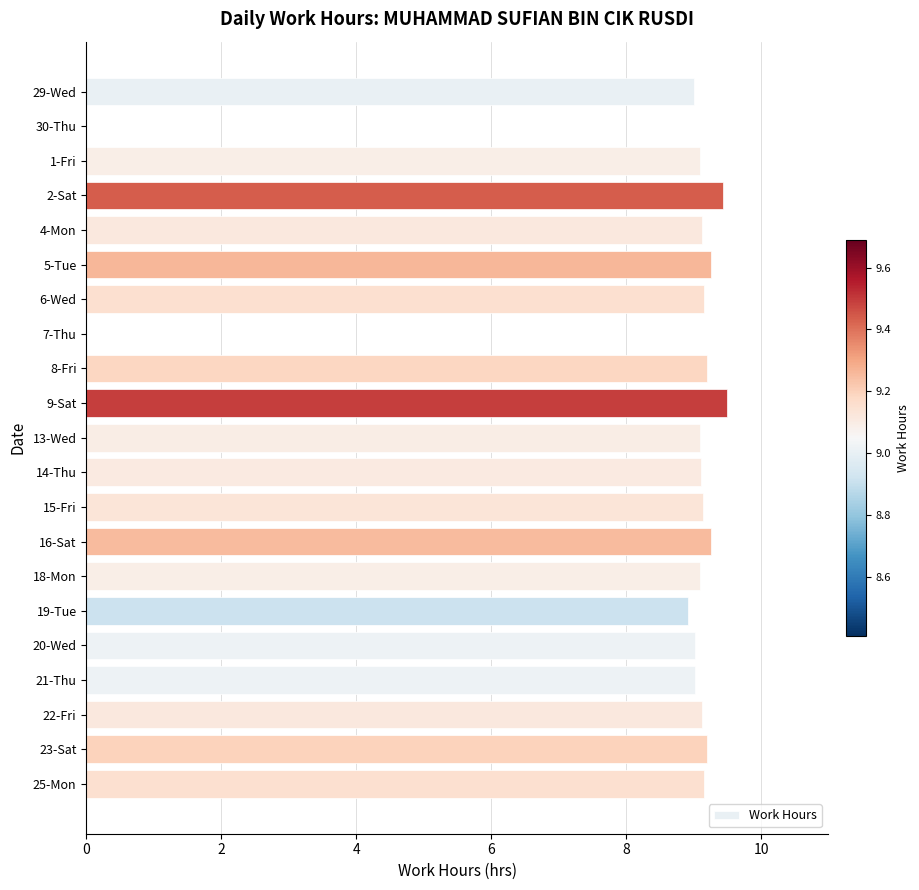

True or false: the data shows 3.1 at 5-Tue.

False